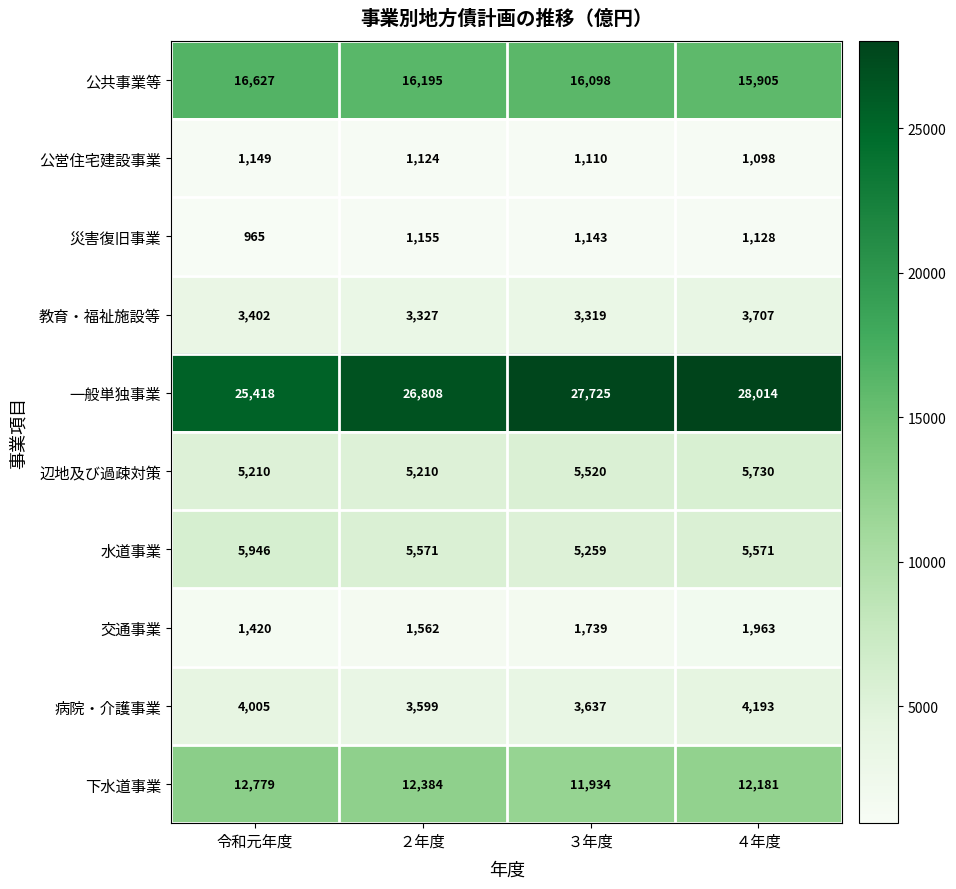

Which series has the widest spread of values?

一般単独事業